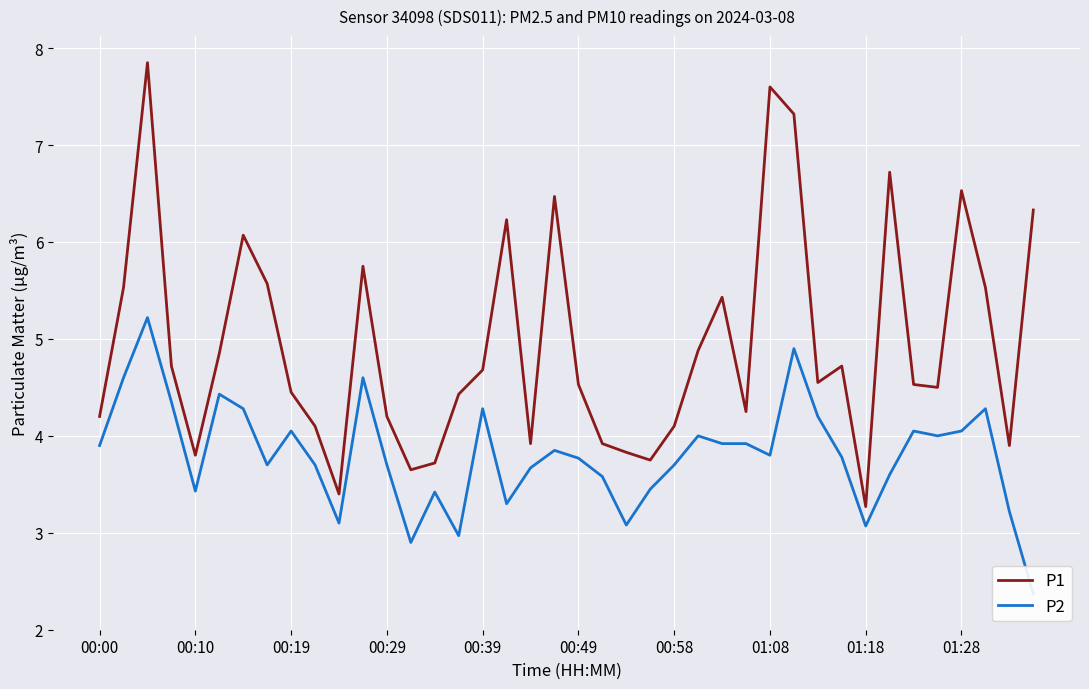

Is it true that P1 equals 4.5 at 01:28?

False